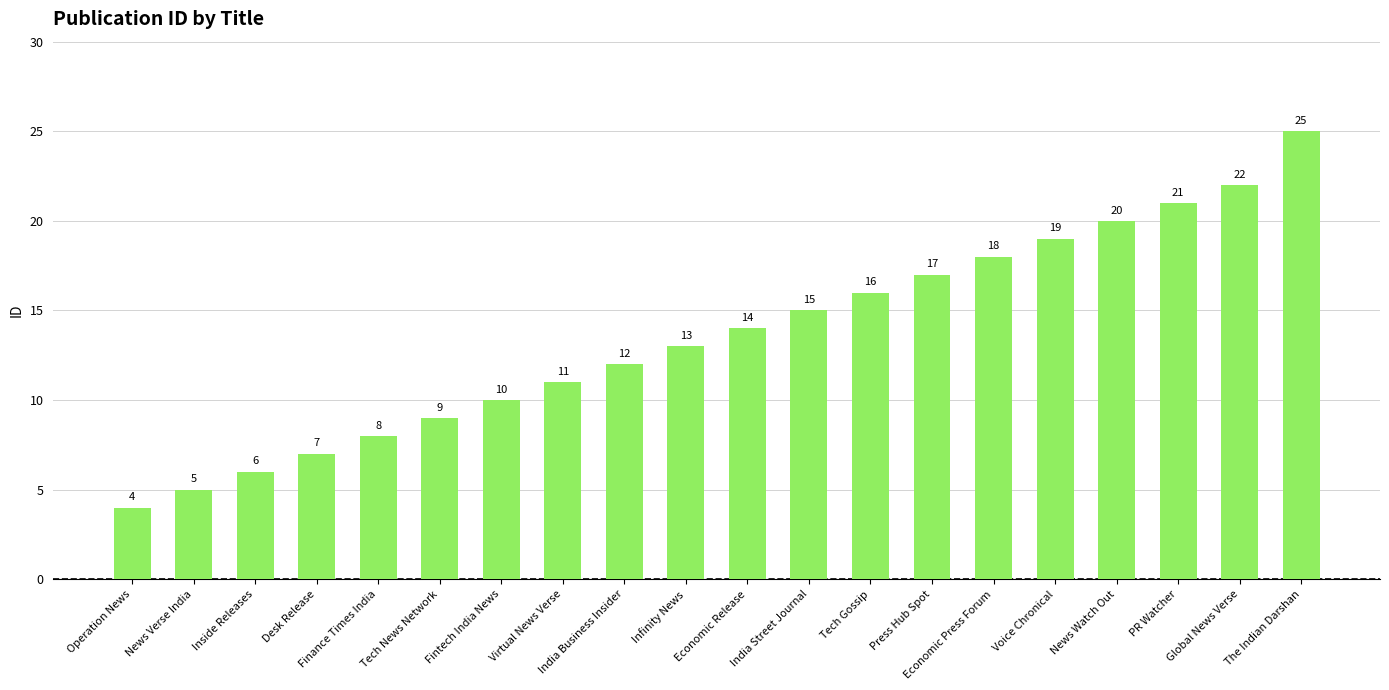

The value at News Watch Out is 27. True or false?

False